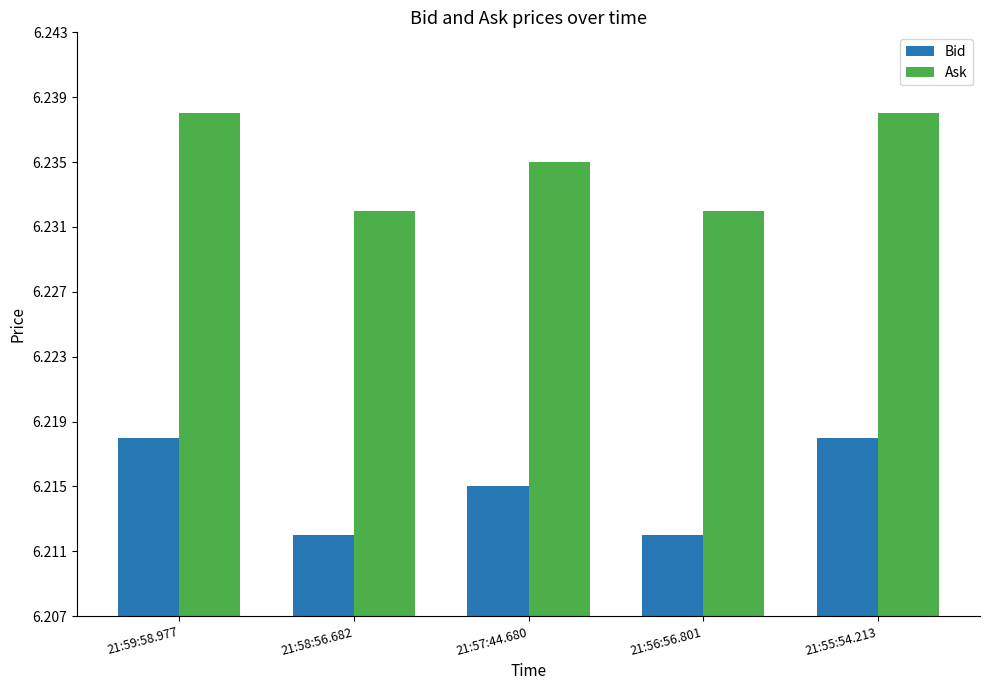

What is the sum of all Ask values?

31.2